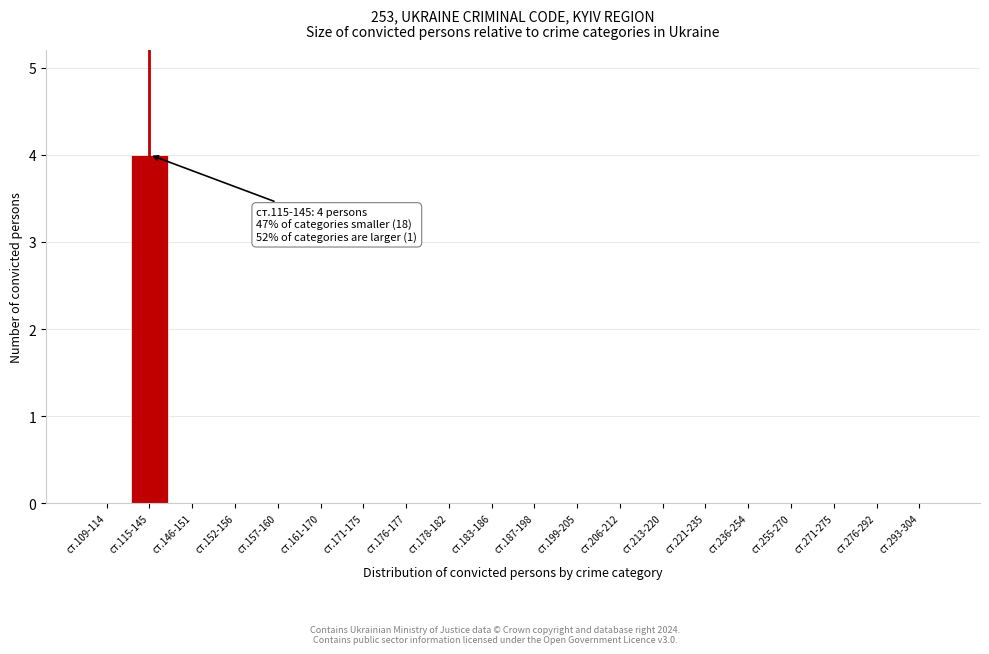

Reading right to left, transcribe all the data shown in this chart.

ст.293-304=0	ст.276-292=0	ст.271-275=0	ст.255-270=0	ст.236-254=0	ст.221-235=0	ст.213-220=0	ст.206-212=0	ст.199-205=0	ст.187-198=0	ст.183-186=0	ст.178-182=0	ст.176-177=0	ст.171-175=0	ст.161-170=0	ст.157-160=0	ст.152-156=0	ст.146-151=0	ст.115-145=4	ст.109-114=0